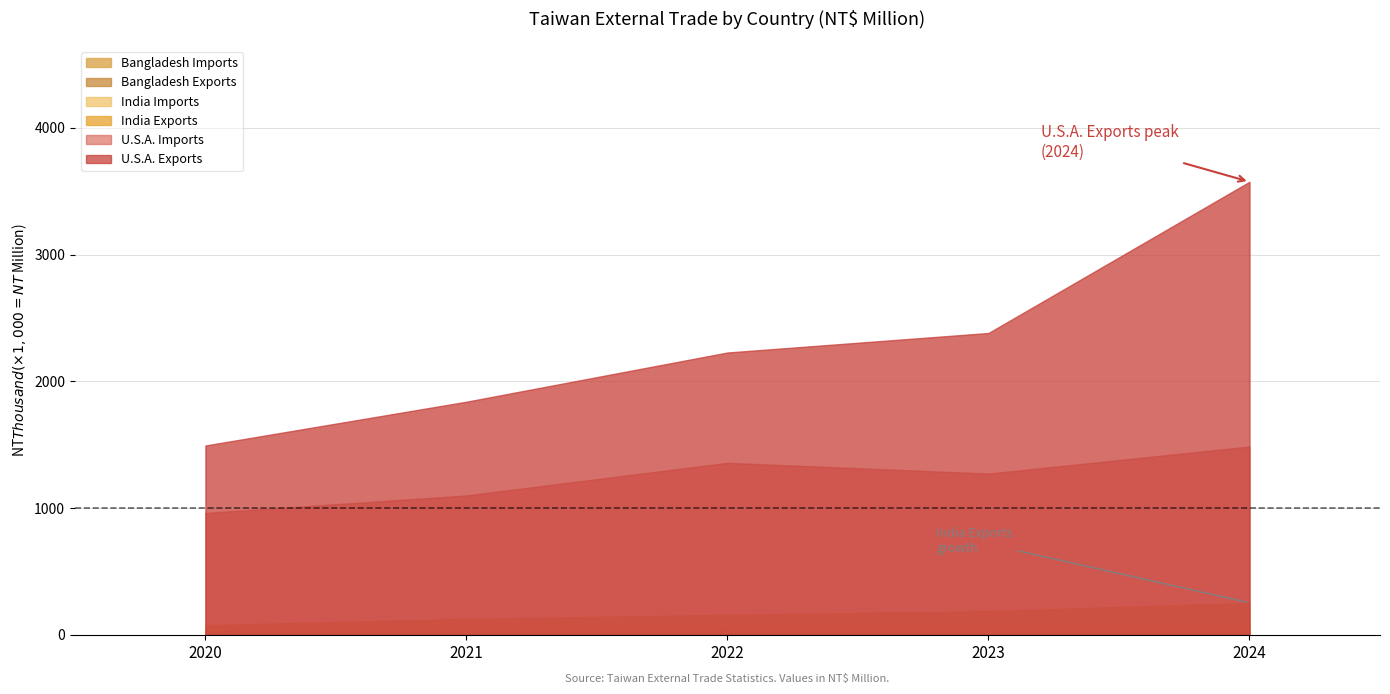

Which category has the highest value in the U.S.A. Imports series?

2024